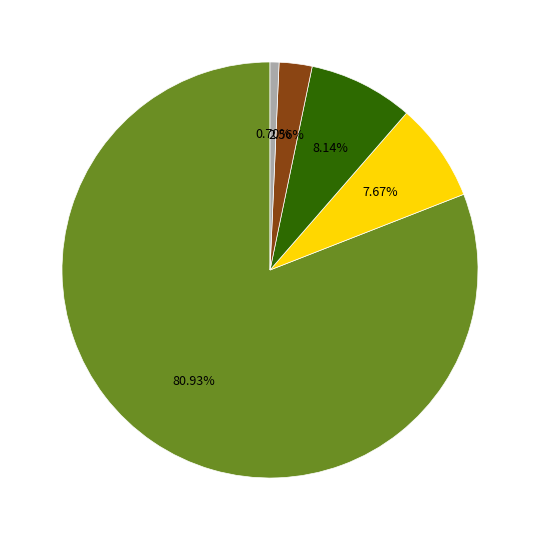

Is there a majority slice in this chart?

Yes